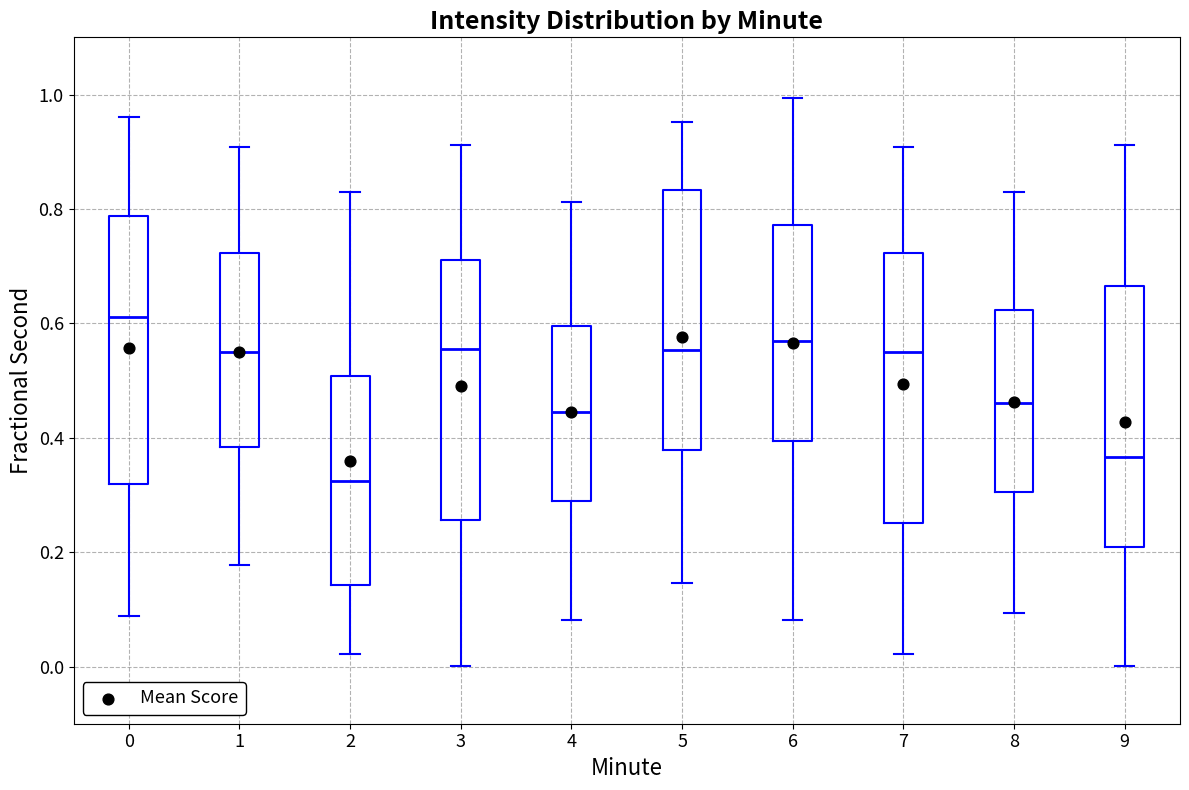

Where is the upper edge of the box at x = 6 on the y-axis? The values are not printed on the chart, so give them approximately, as read against the axis.

0.78